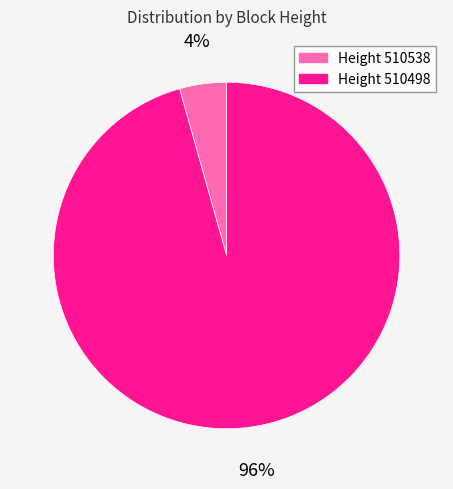

Is there a majority slice in this chart?

Yes